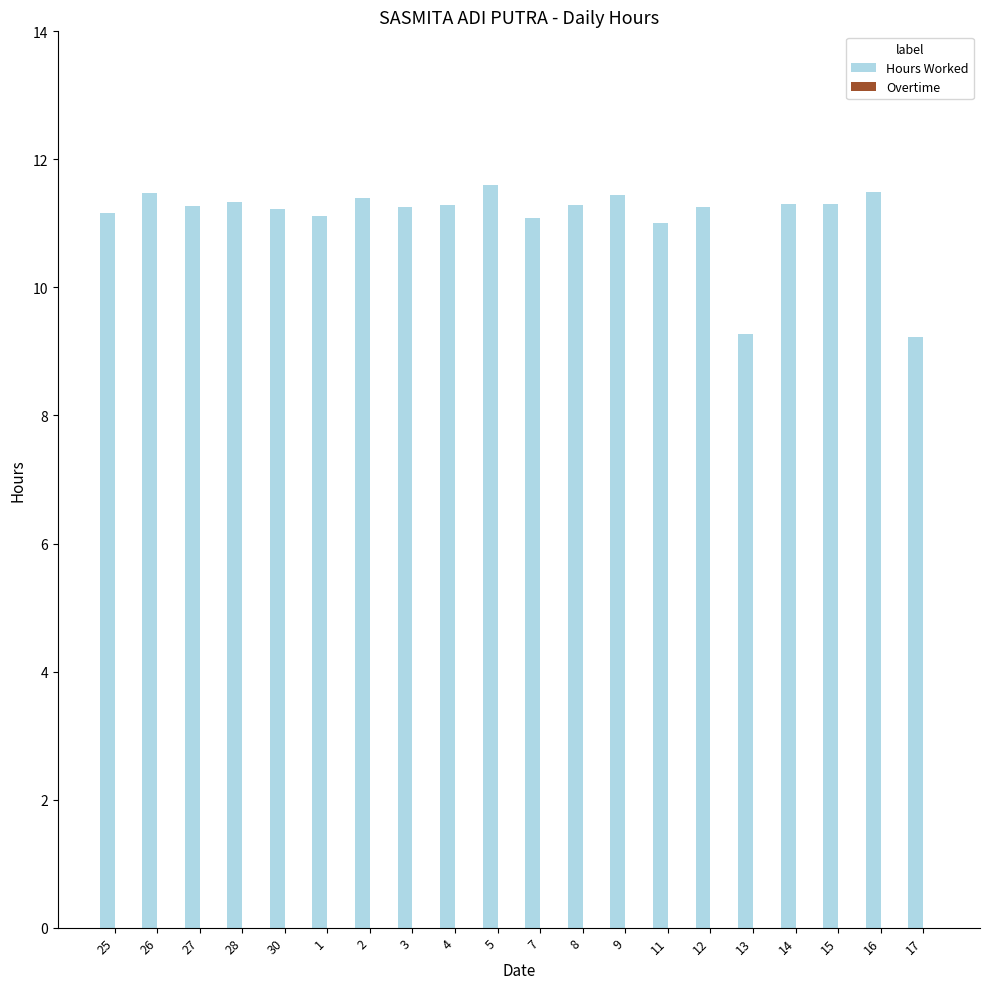

The chart shows a value of 2.7 at 5. True or false?

False